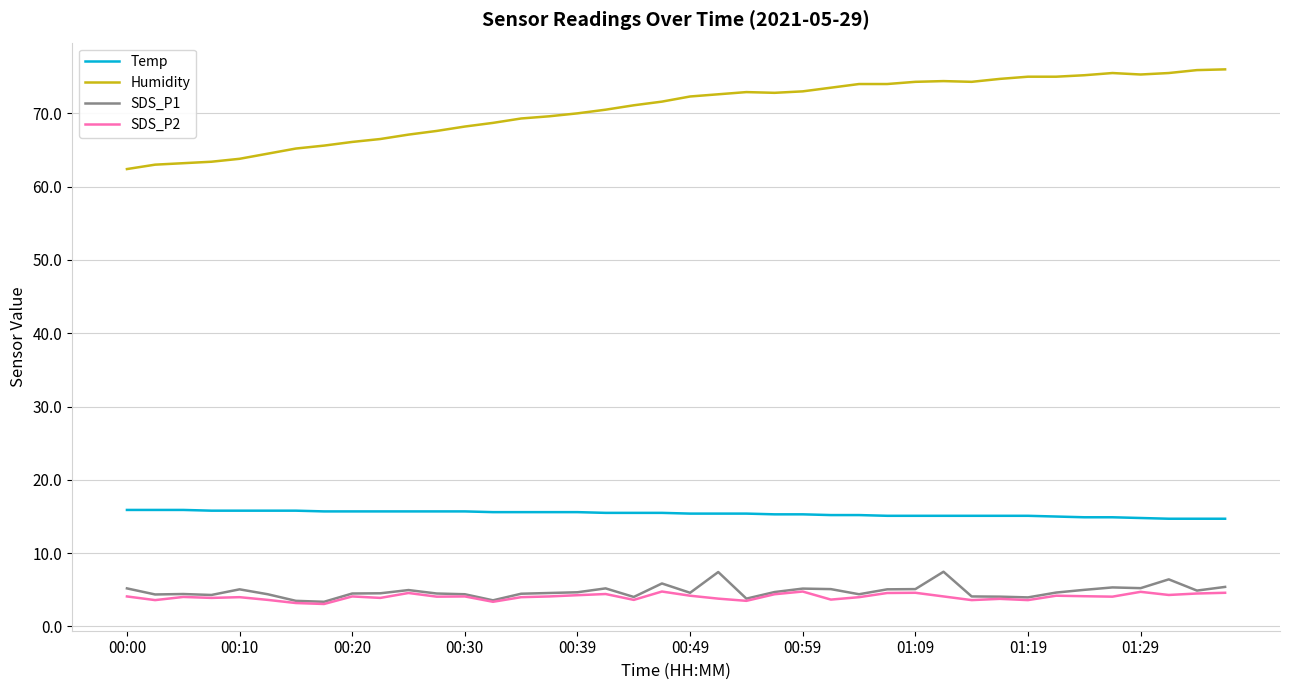

What is the lowest value of the SDS_P2 series?

3.1